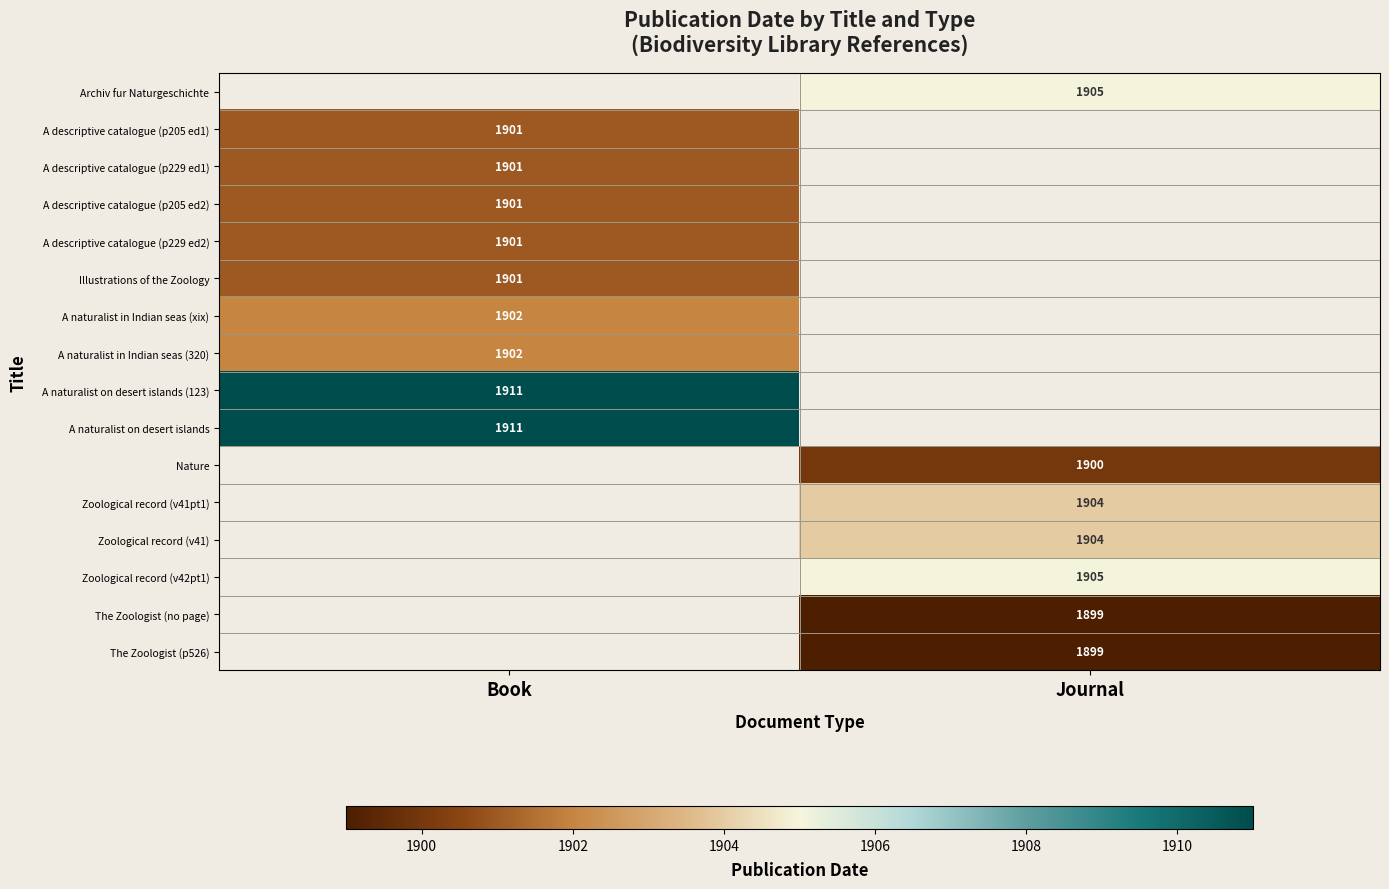

The Archiv fur Naturgeschichte series shows 1905 at Journal. True or false?

True